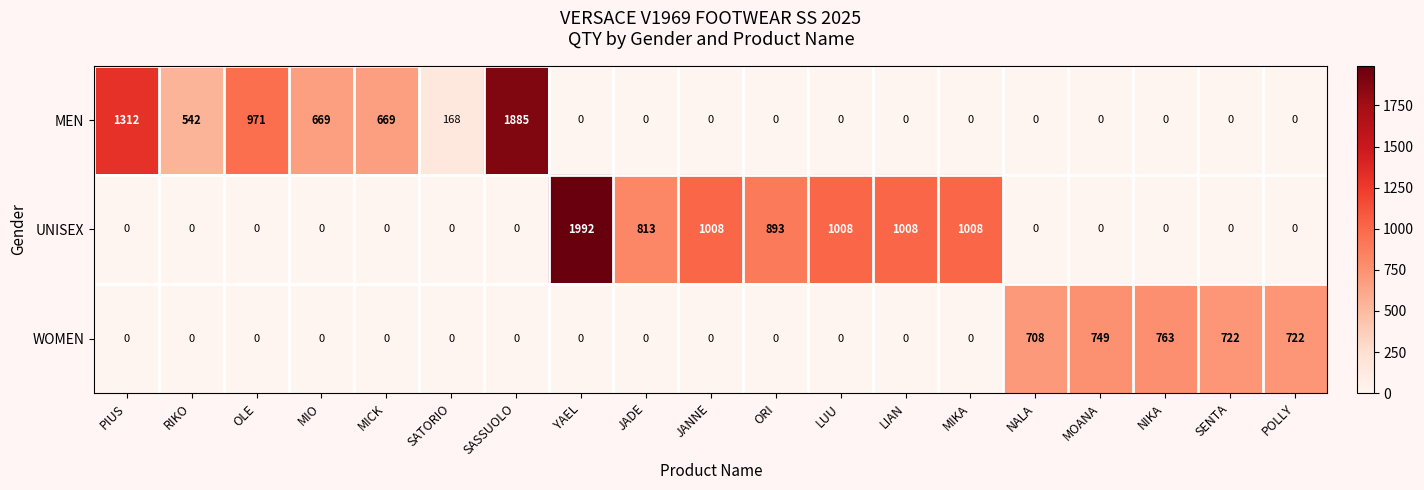

Where is WOMEN nearest to the value 381?

NALA